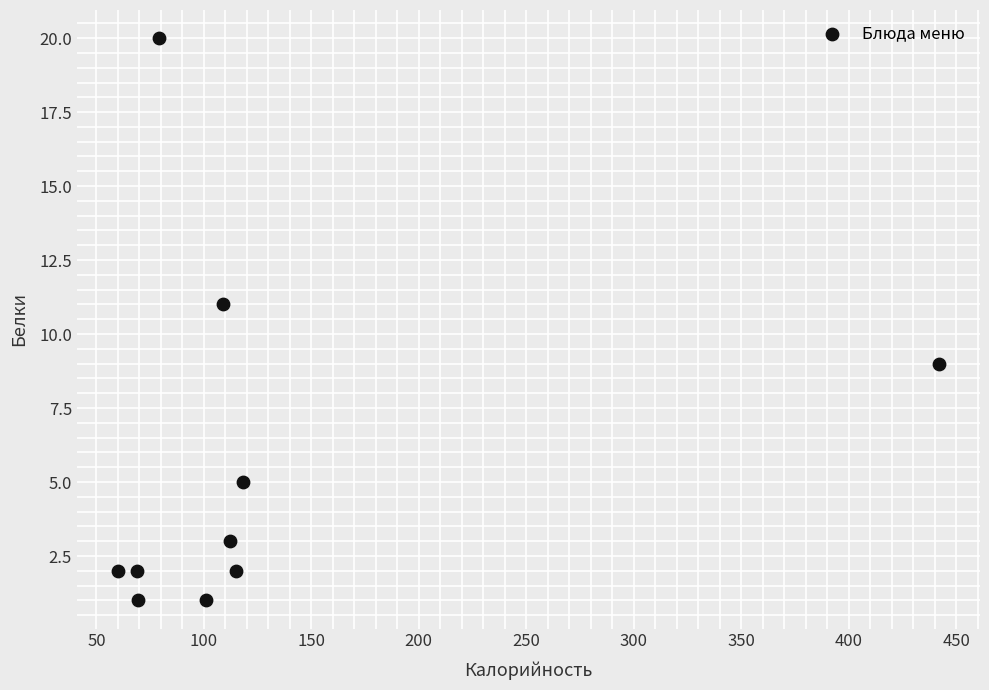

What is the range of Y values (max minus min)?

19